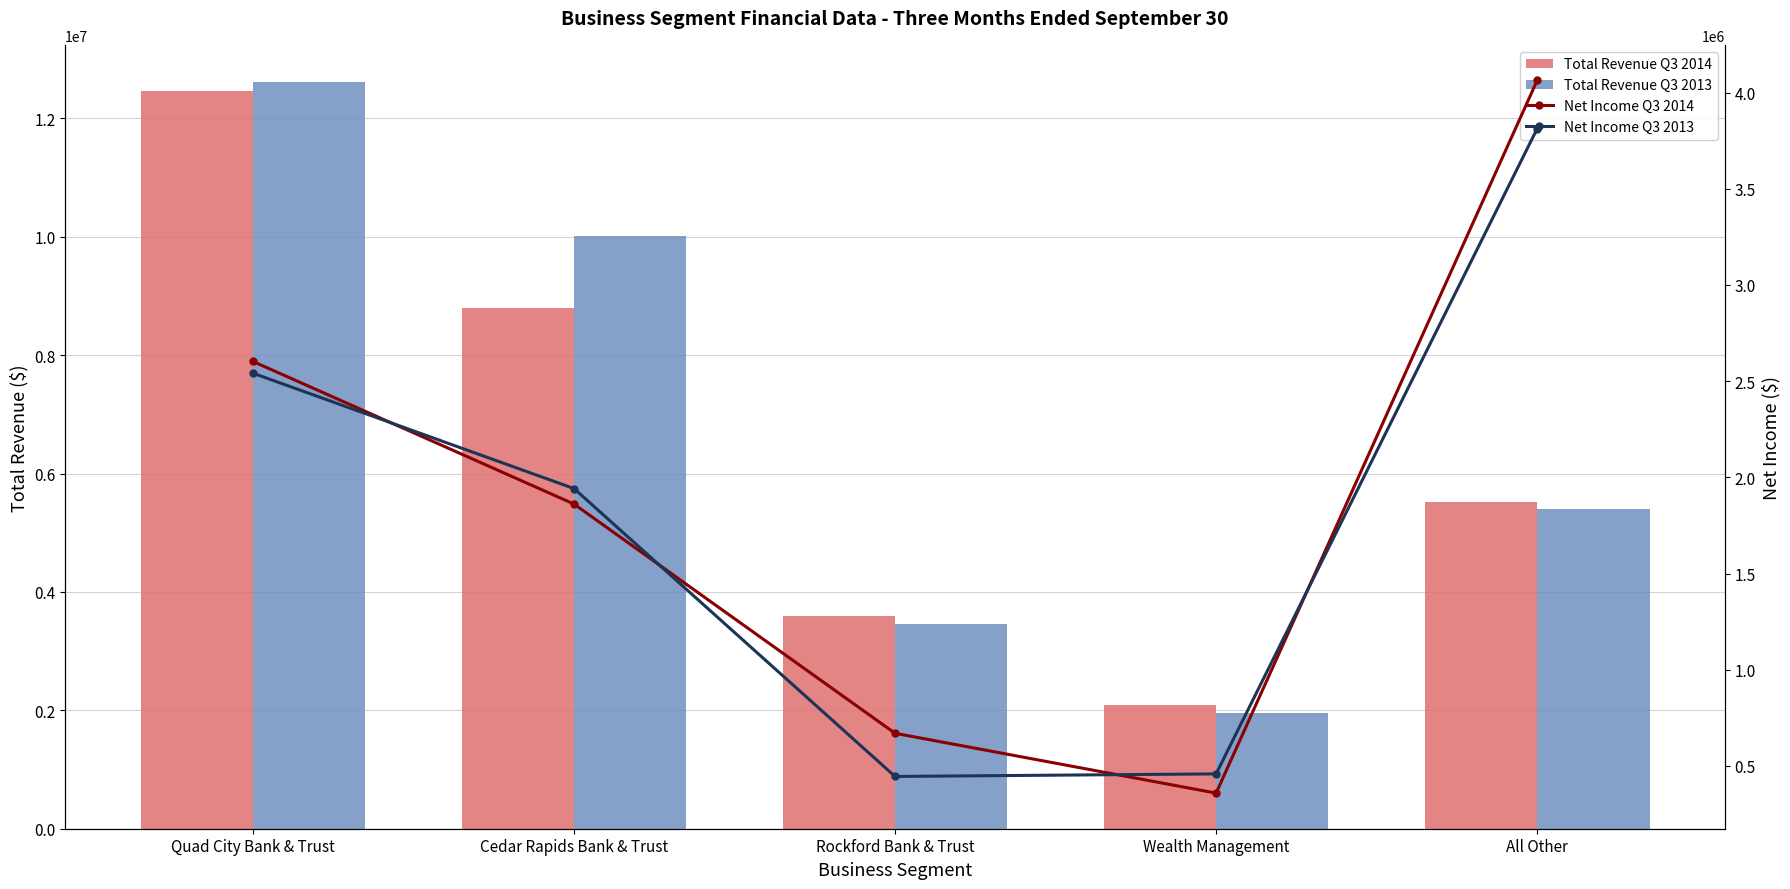

At which label does Net Income Q3 2013 reach its minimum?

Rockford Bank & Trust